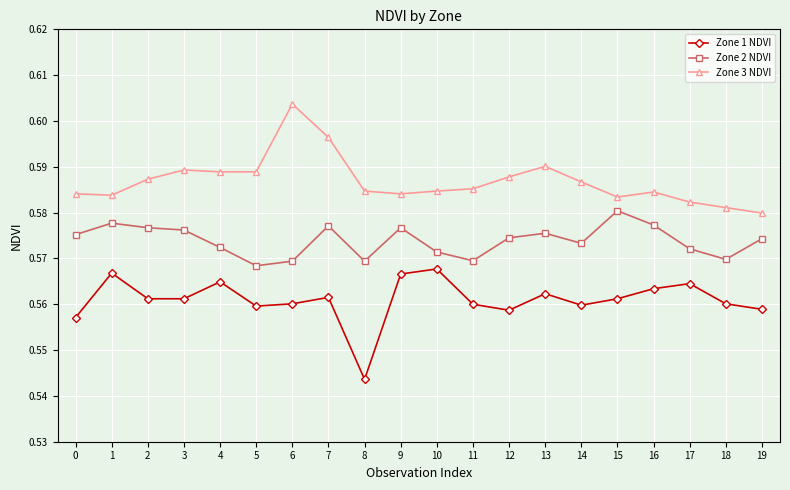

At which category does the chart reach its peak across all series?

6